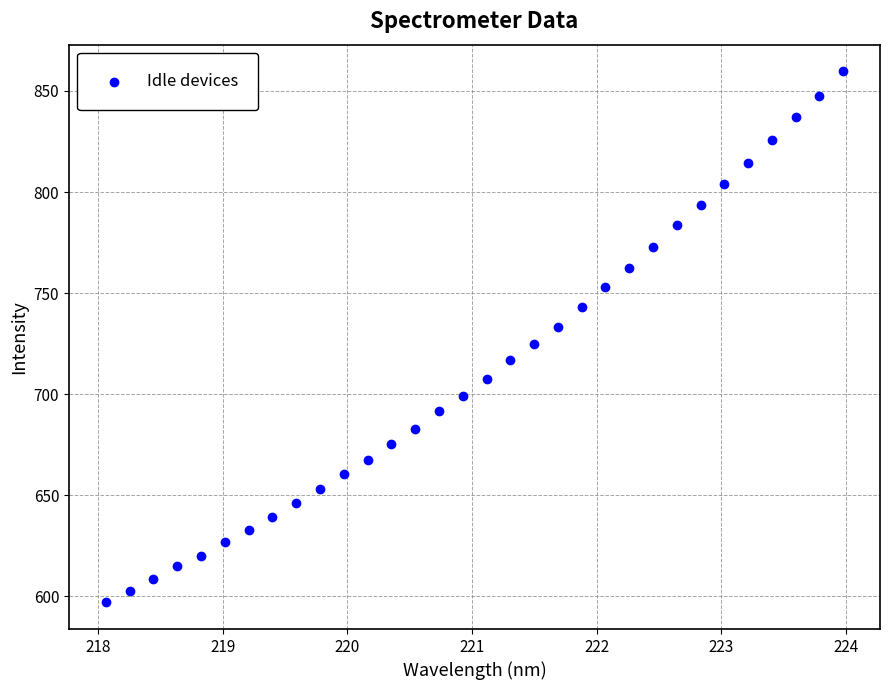

What is the range of X values (max minus min)?

5.9